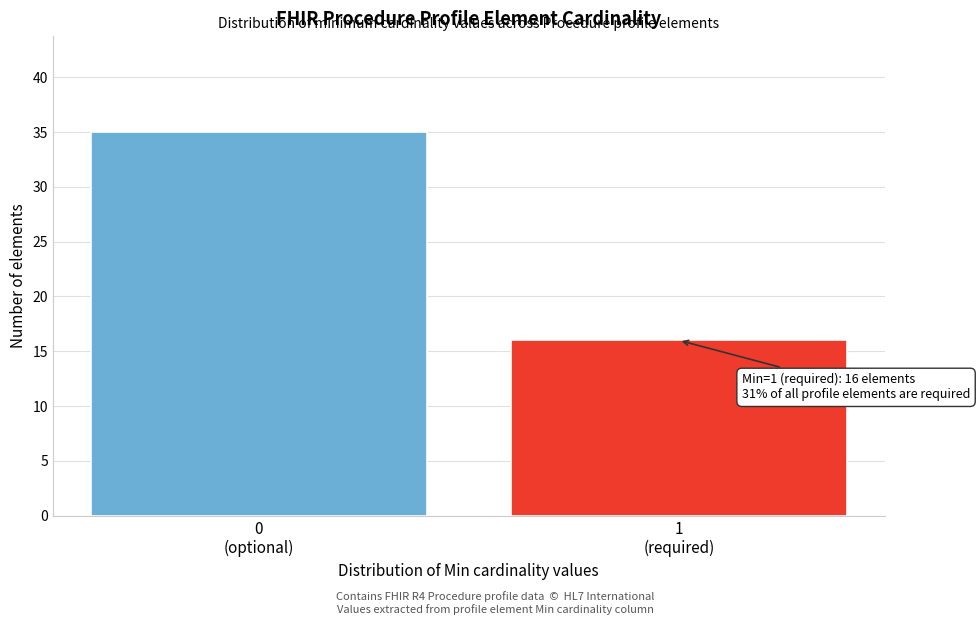

Reading right to left, transcribe all the data shown in this chart.

16	35